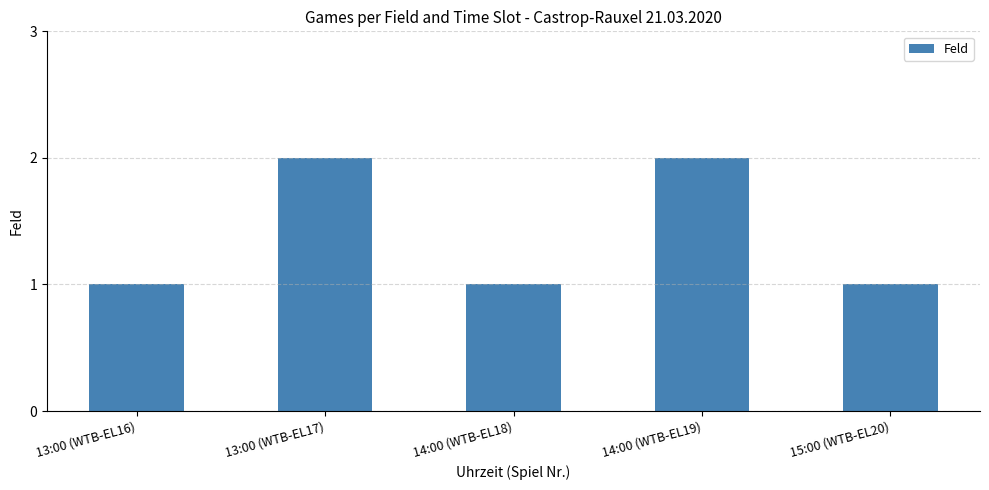

What is the difference between the values at 15:00 (WTB-EL20) and 14:00 (WTB-EL19)?

1